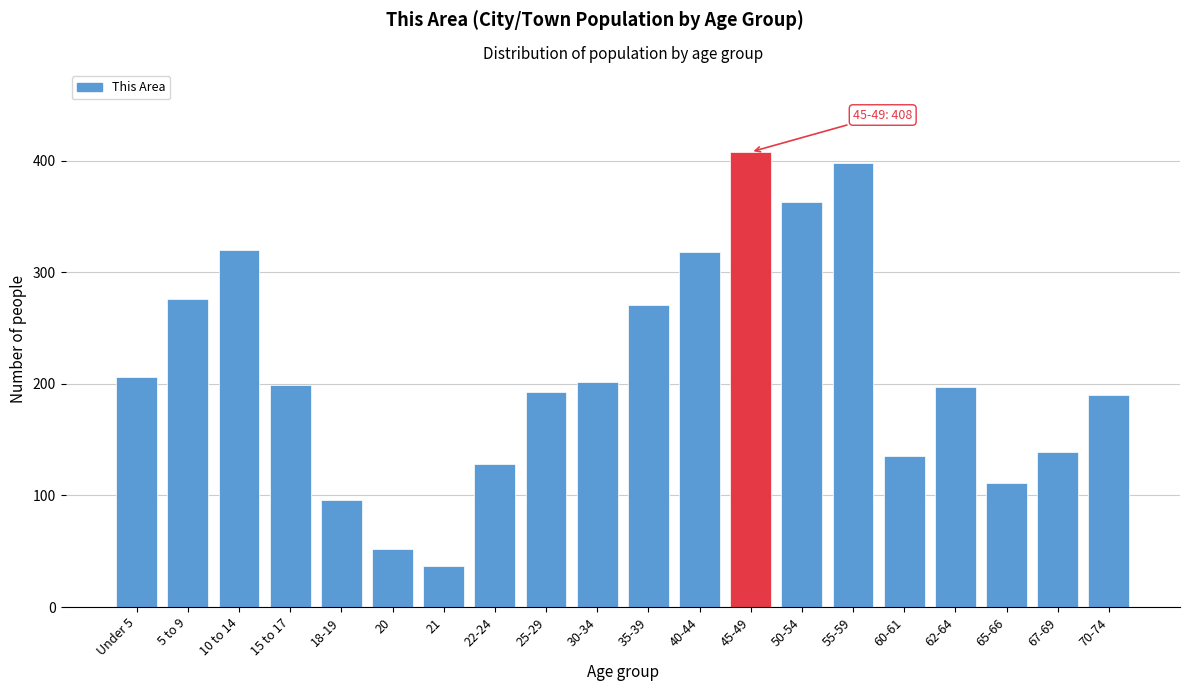

Reading left to right, list all the values displayed in this chart.

206	276	320	199	96	52	37	128	193	202	271	318	408	363	398	135	197	111	139	190